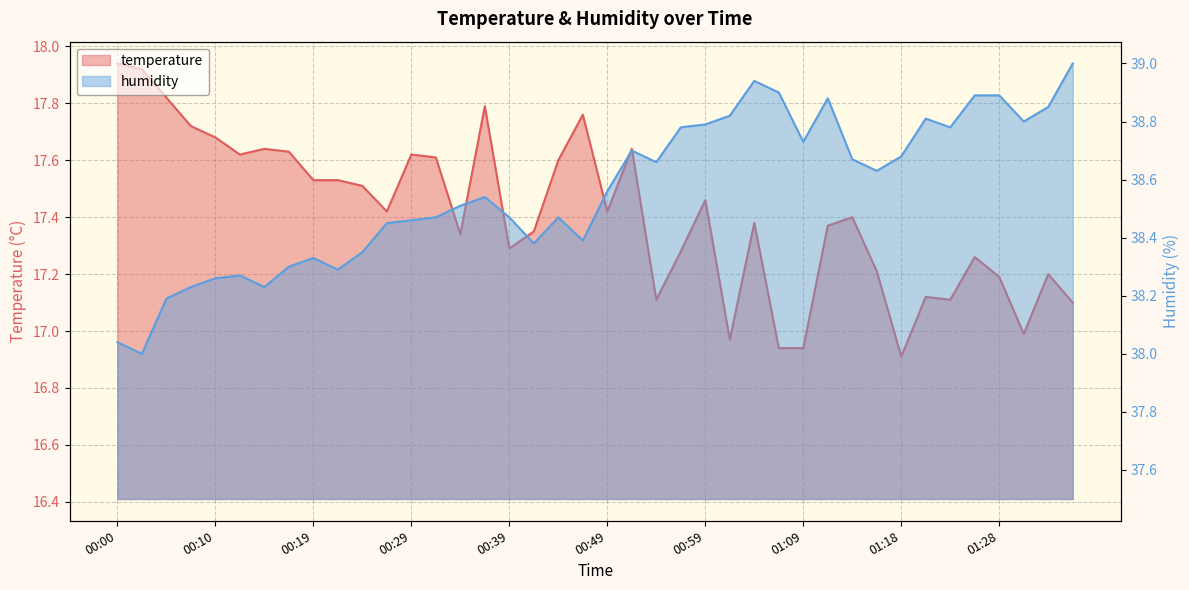

At how many categories does at least one series exceed 24?

40